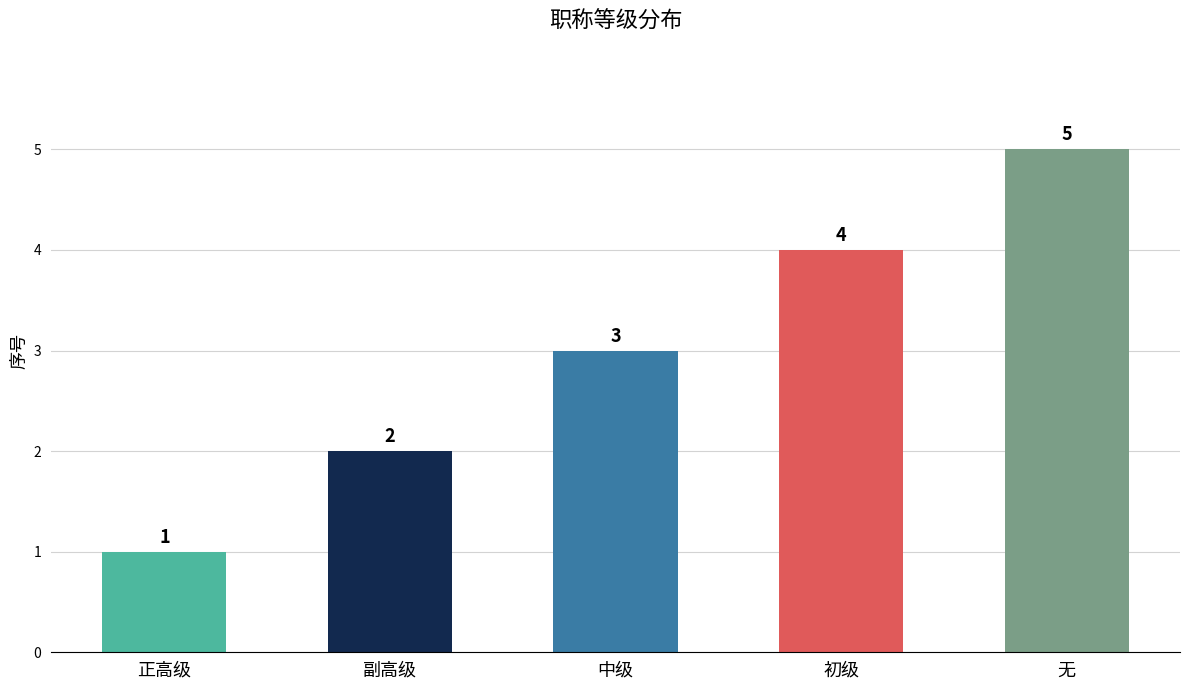

True or false: the data shows 1 at 正高级.

True